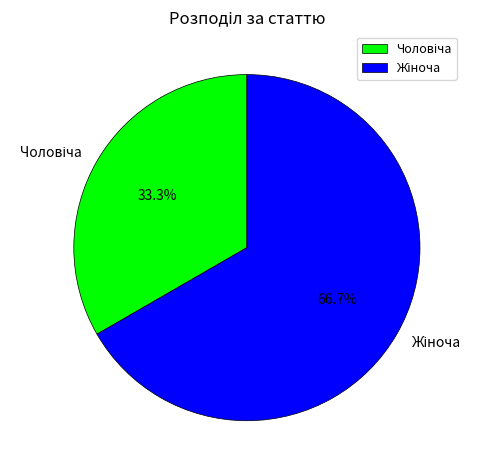

How many segments does this pie chart have?

2